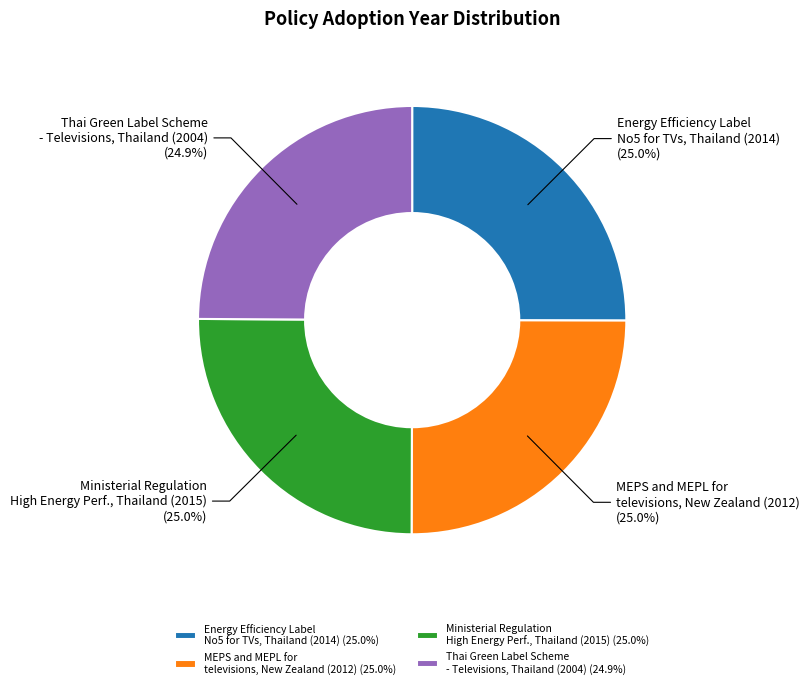

Is there a majority slice in this chart?

No